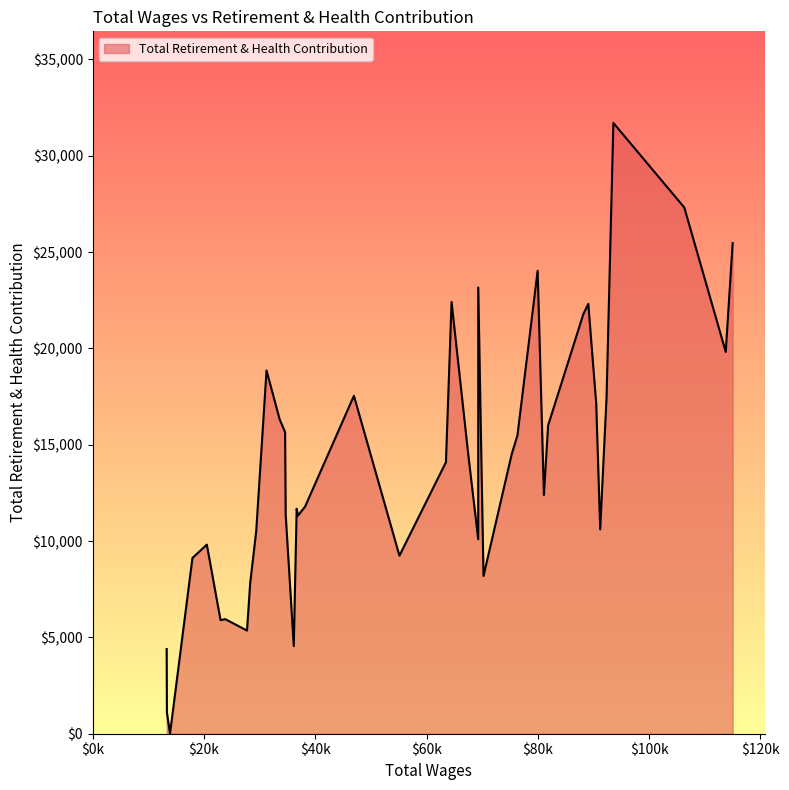

What is the maximum value shown in the chart?

31699